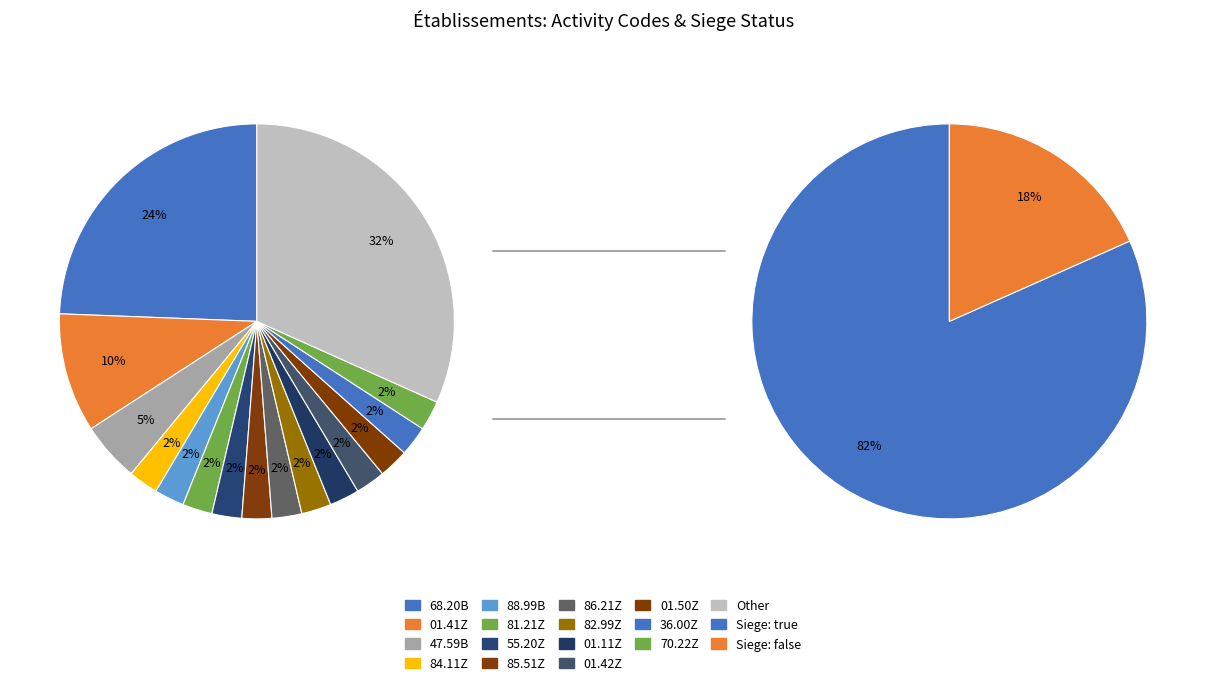

Combined, what portion of the pie is true and false?

100.0%